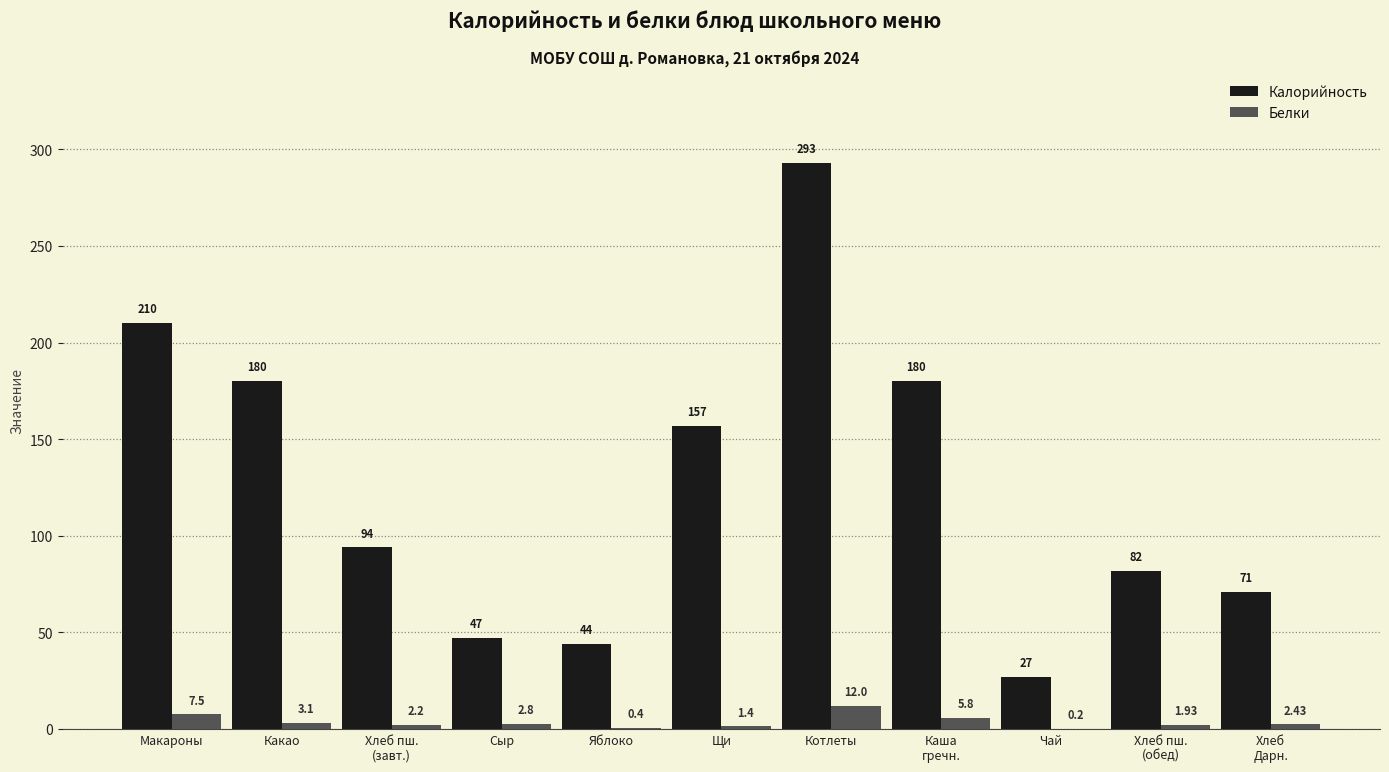

What is the average value of the Калорийность series?

125.9